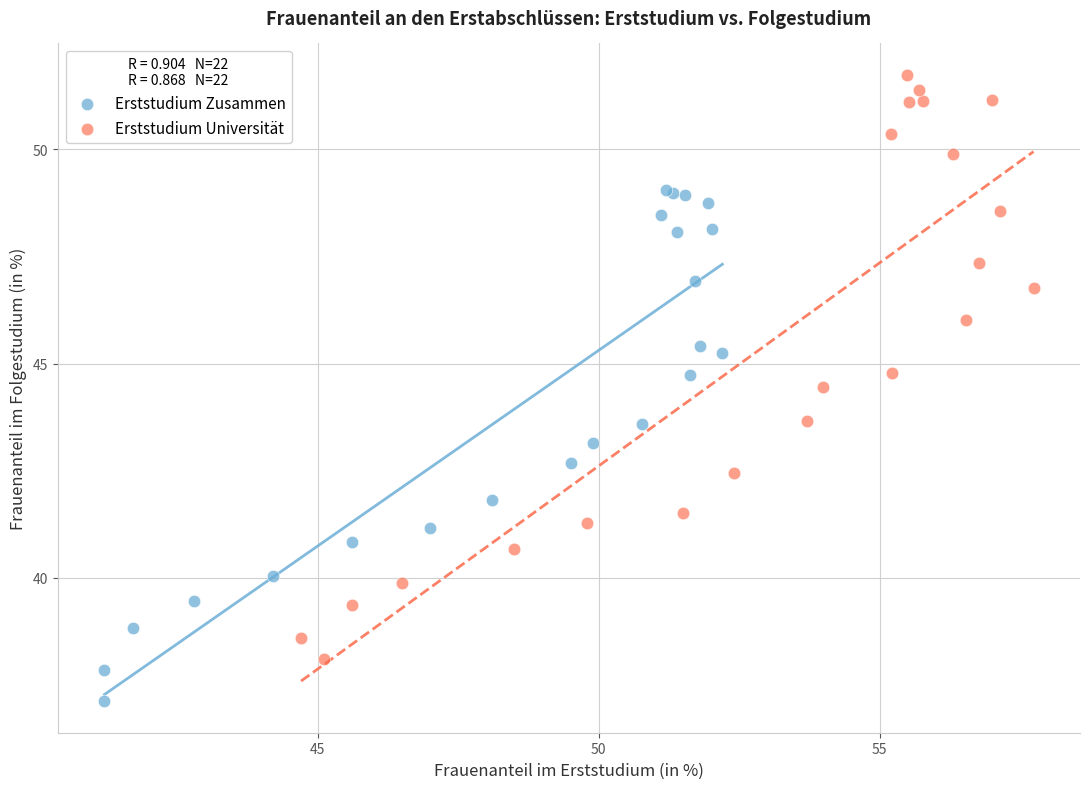

Which series has the largest Y range (max minus min)?

Erststudium Universität